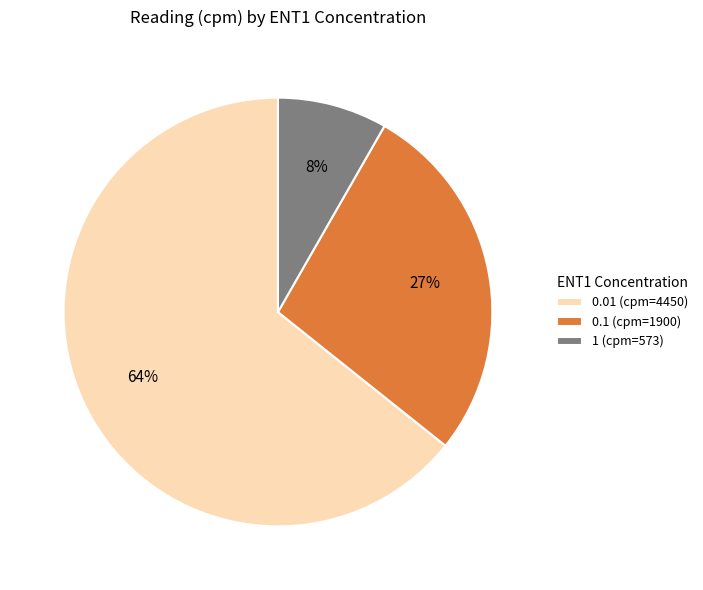

Rank the categories by value from lowest to highest.

1, 0.1, 0.01